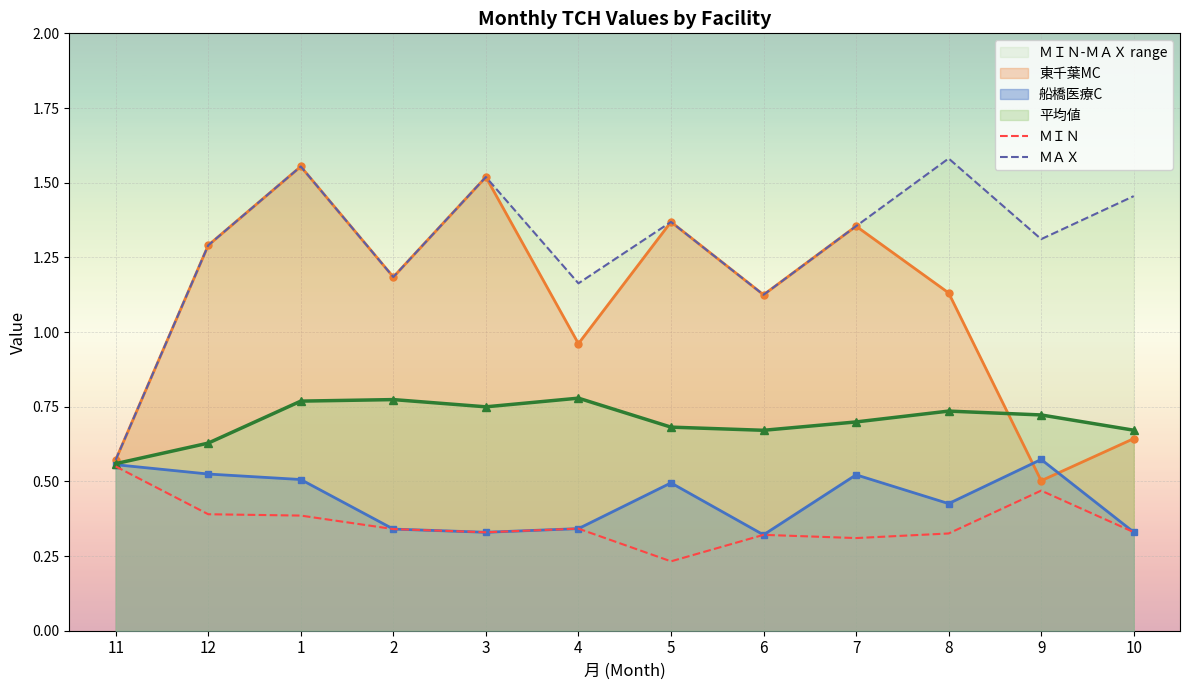

What is the sum of all ＭＩＮ values?

4.3